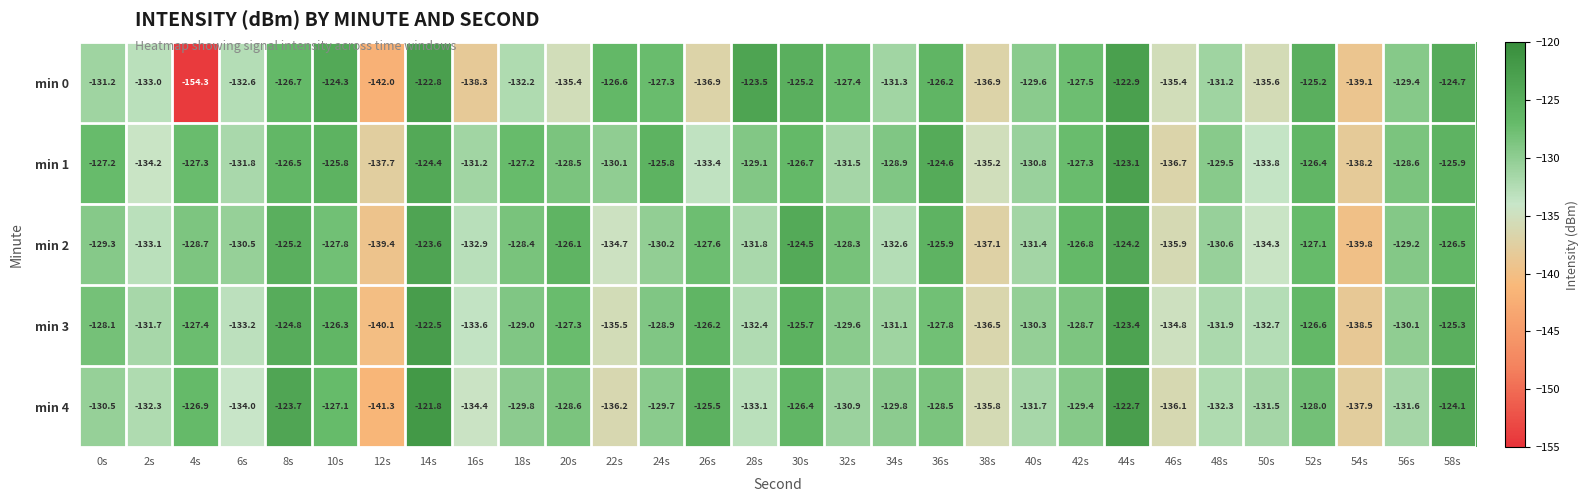

Between 26s and 46s, which series saw the biggest shift?

min 4